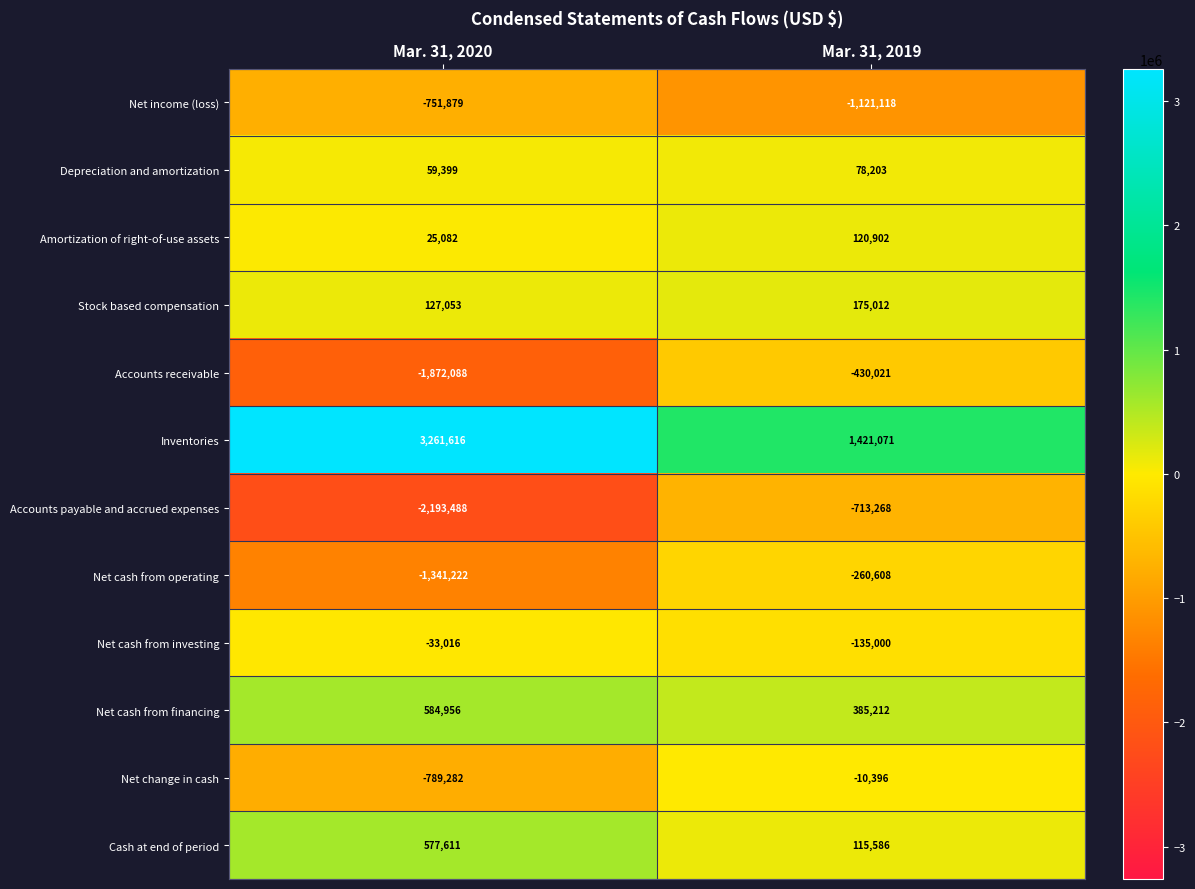

Is it true that Stock based compensation equals 298045 at Mar. 31, 2019?

False